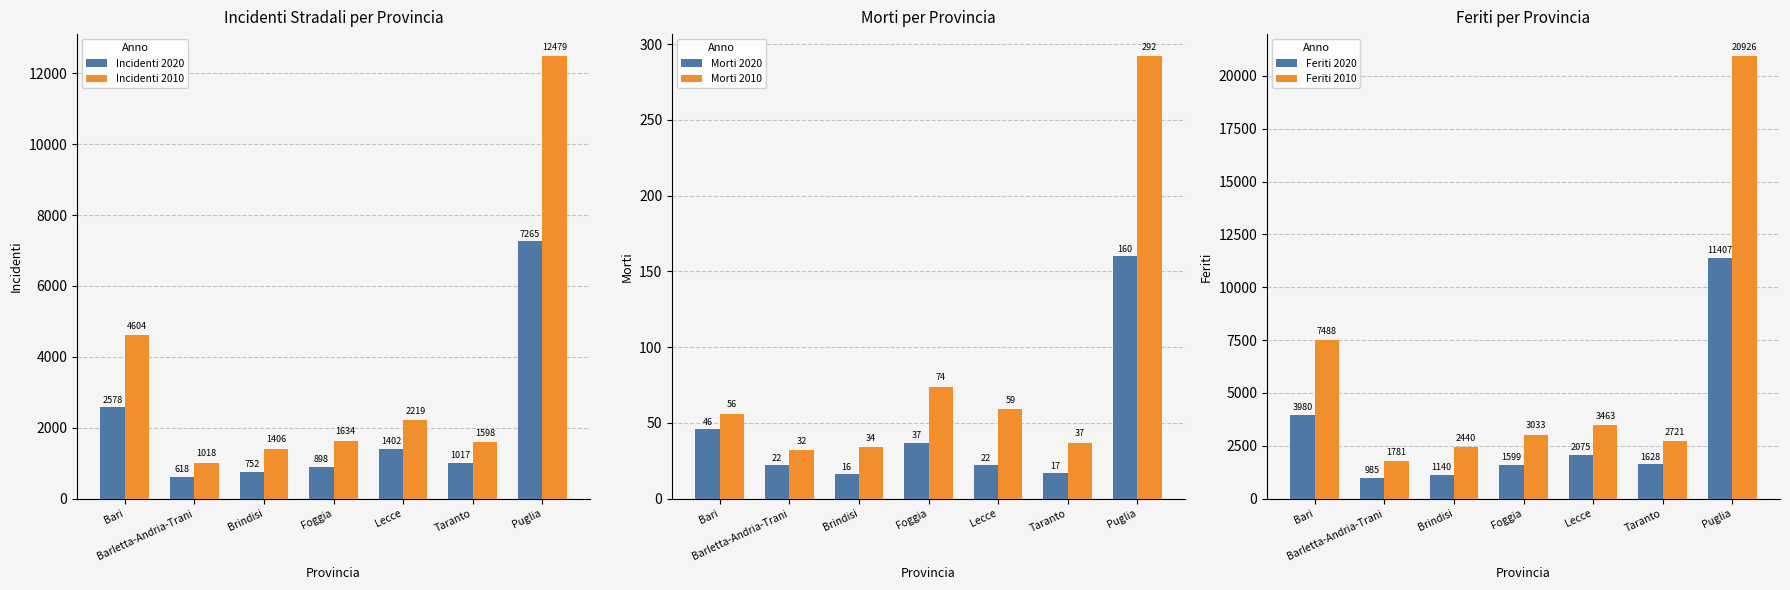

Between Foggia and Puglia, which series saw the biggest shift?

Feriti 2010